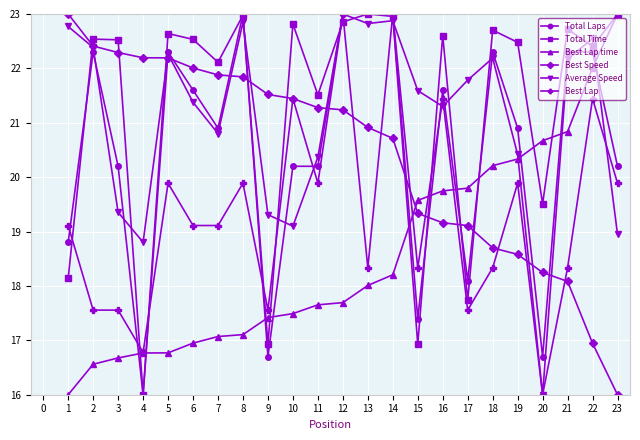

Is this an area chart (filled region under the line)?

No